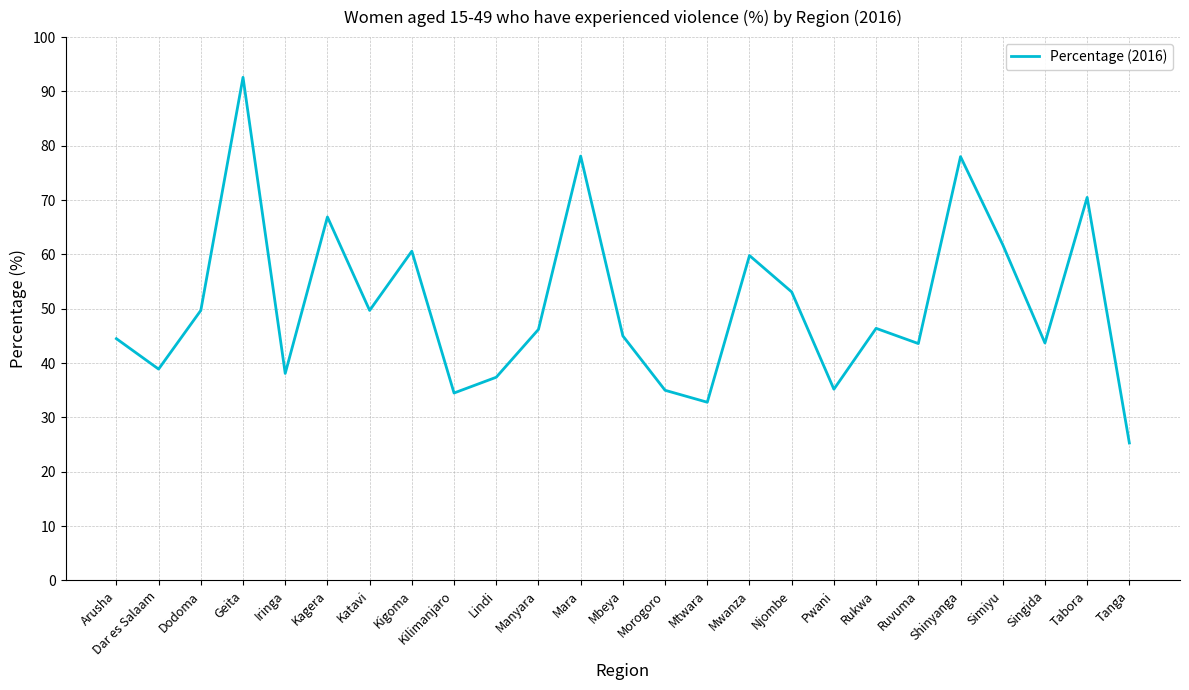

Approximately how many times larger is the value at Singida compared to Kigoma?

0.7